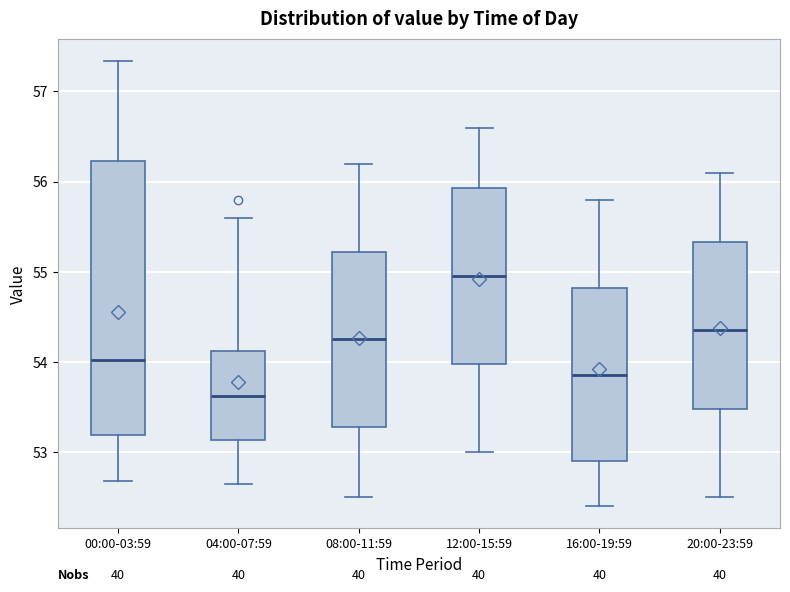

Reading left to right, transcribe this box plot: for each box, give where its median line is, the range the box spans, and where its two whiskers end, as read against the y-axis. The values are not printed on the chart, so give them approximately, as read against the axis.

00:00-03:59: median 54.0, box 53.2 to 56.2, whiskers 52.7 to 57.3
04:00-07:59: median 53.6, box 53.1 to 54.1, whiskers 52.7 to 55.6
08:00-11:59: median 54.3, box 53.3 to 55.2, whiskers 52.5 to 56.2
12:00-15:59: median 55.0, box 54.0 to 55.9, whiskers 53.0 to 56.6
16:00-19:59: median 53.9, box 52.9 to 54.8, whiskers 52.4 to 55.8
20:00-23:59: median 54.4, box 53.5 to 55.3, whiskers 52.5 to 56.1